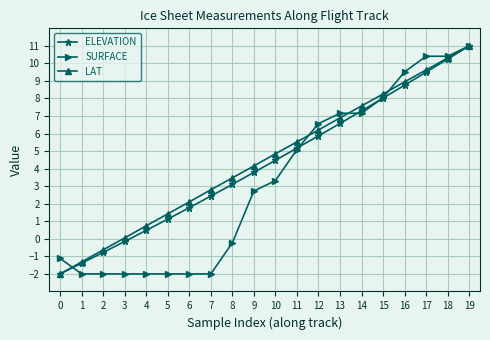

What is the highest value of the ELEVATION series?

11.0